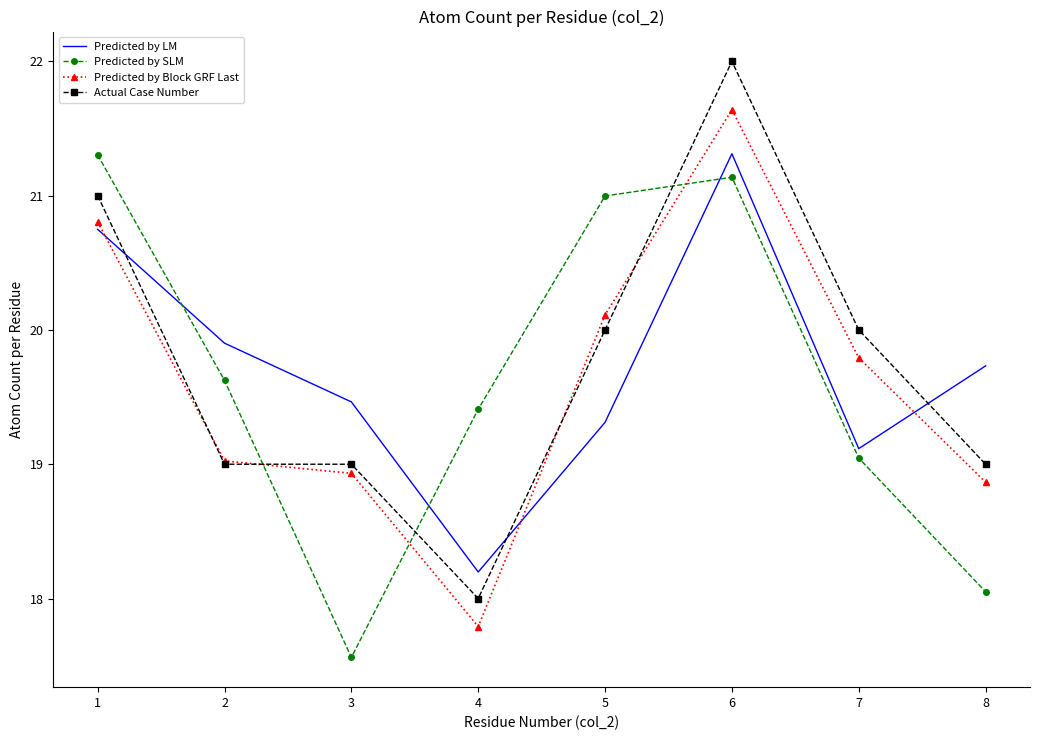

Where is Predicted by LM nearest to the value 19?

7